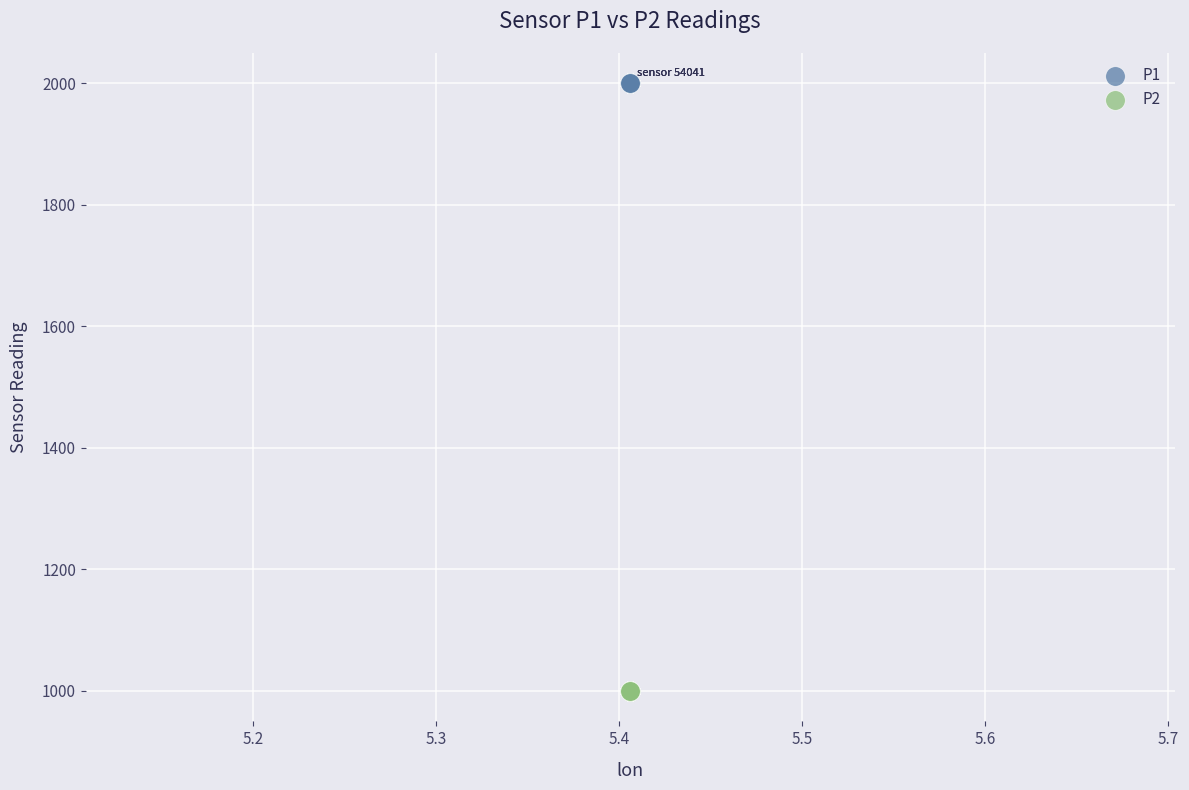

What are all the series names shown in the legend?

P1, P2